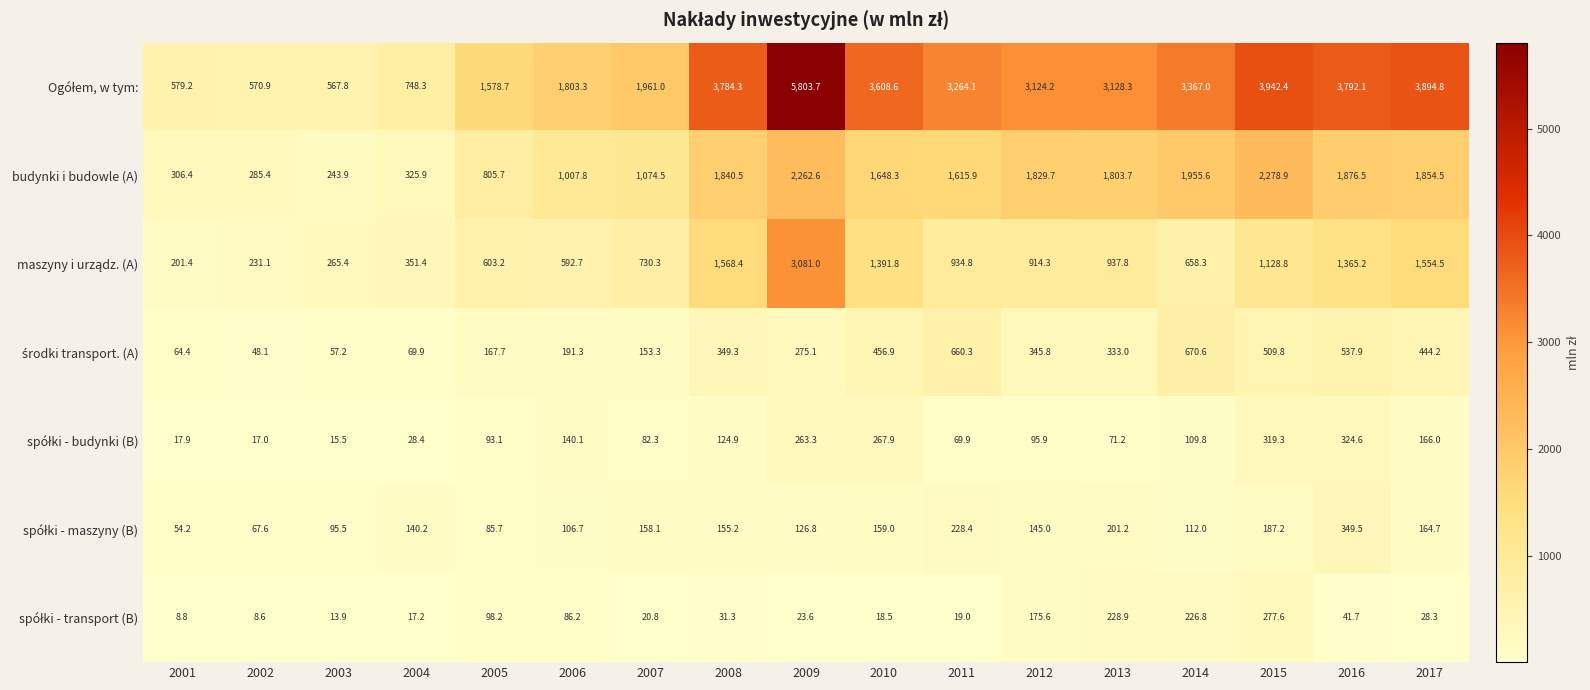

What is the minimum value shown in the chart?

8.6